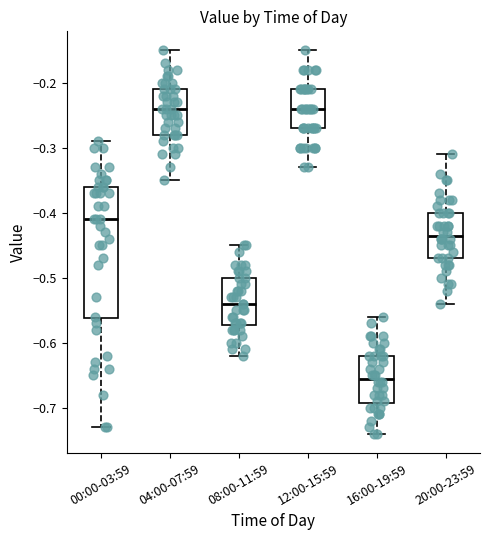

Where does the lower whisker of the box for 00:00-03:59 end on the y-axis? The values are not printed on the chart, so give them approximately, as read against the axis.

-0.73